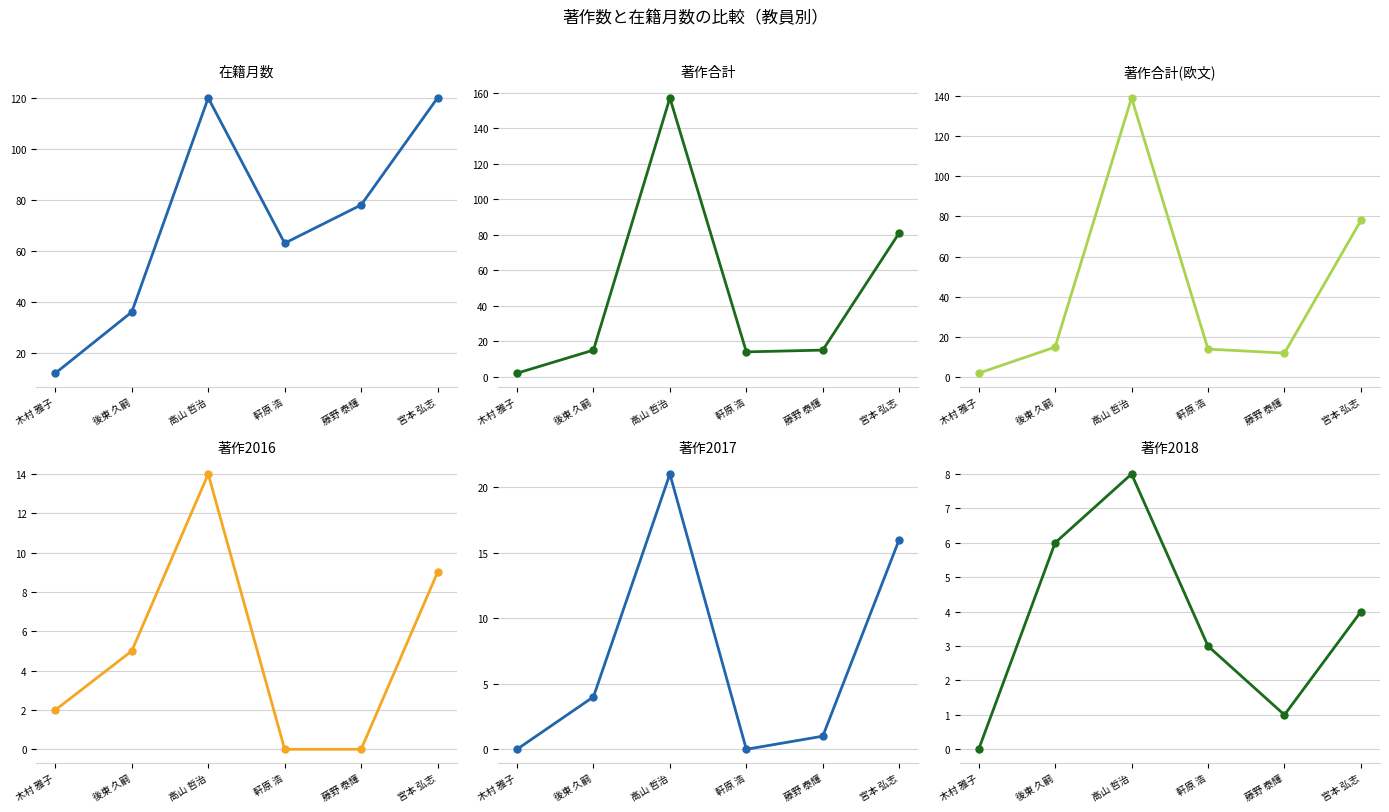

What is the average value of the 著作合計(欧文) series?

43